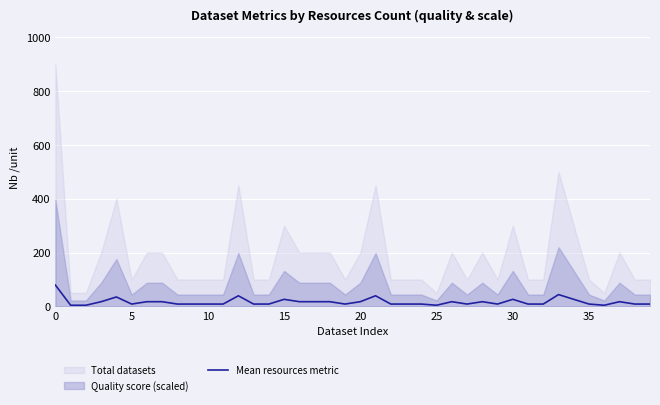

Which has a higher value, 24 or 10?

24